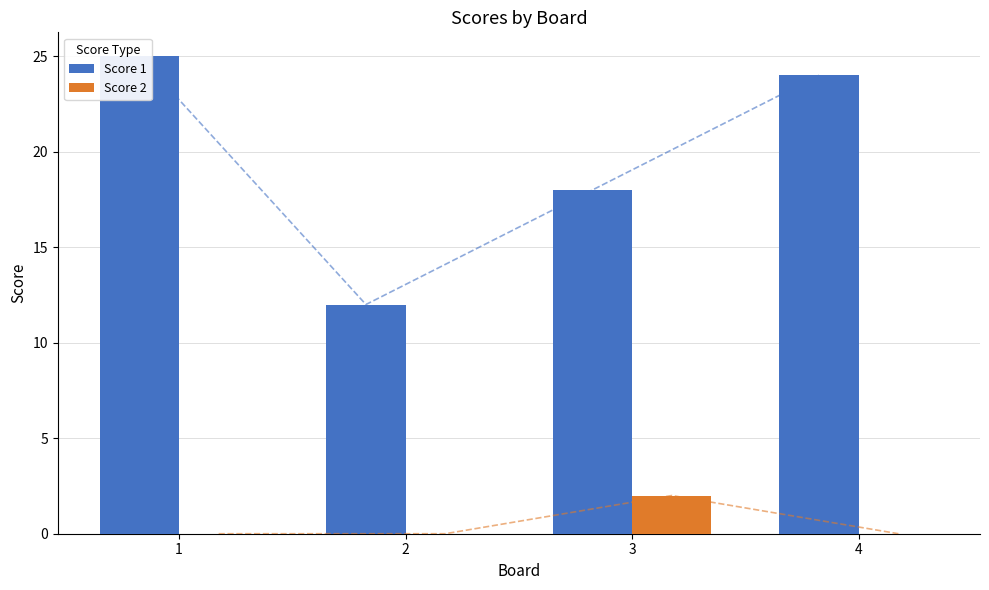

The value of Score 1 at 2 is 19. True or false?

False